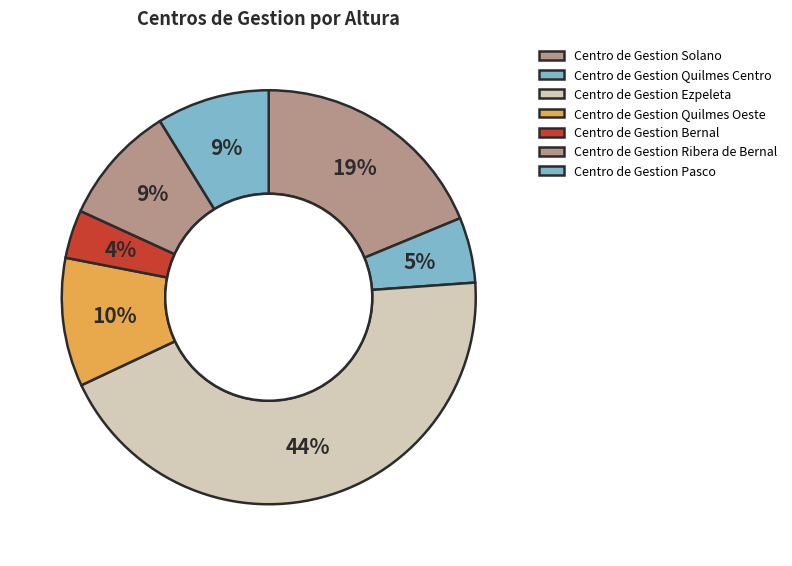

What is the ratio of the value at Centro de Gestion Pasco to the value at Centro de Gestion Quilmes Centro?

1.7